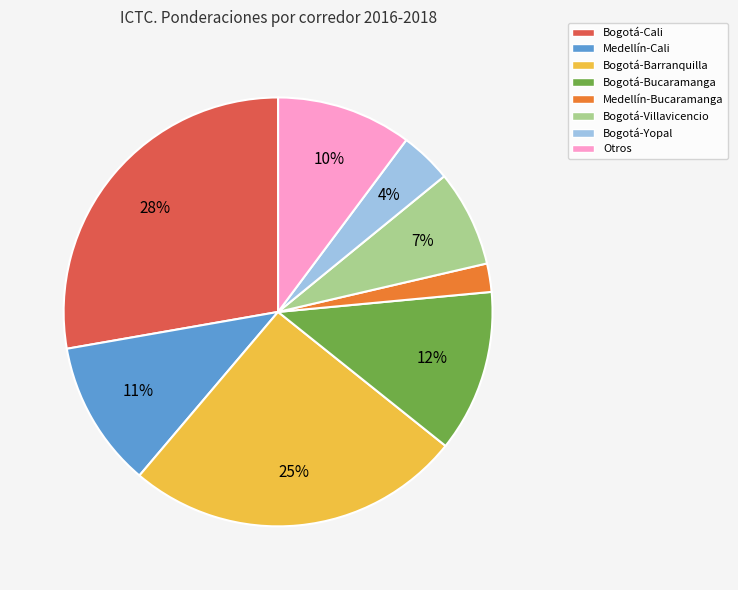

What is the ratio of the value at Otros to the value at Bogotá-Villavicencio?

1.4